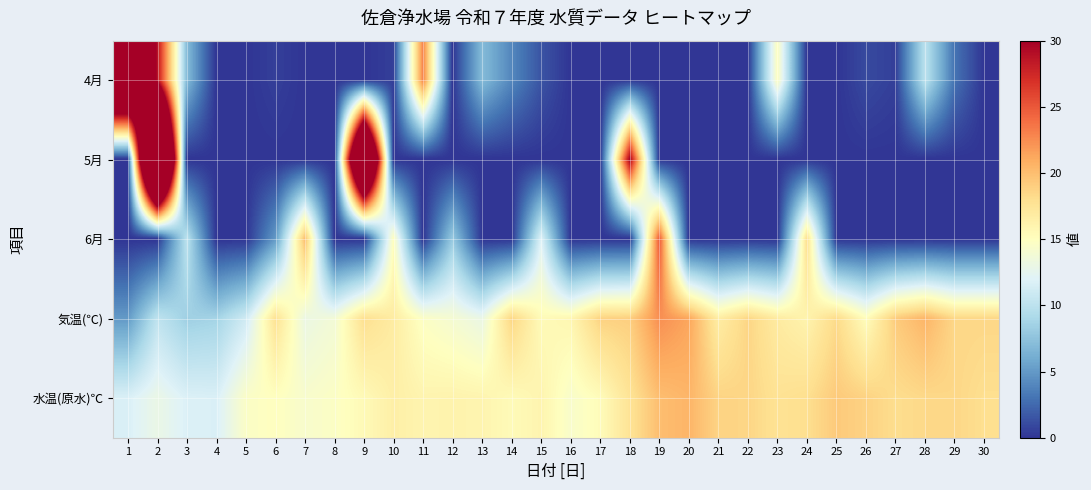

At how many categories does at least one series exceed 48?

3